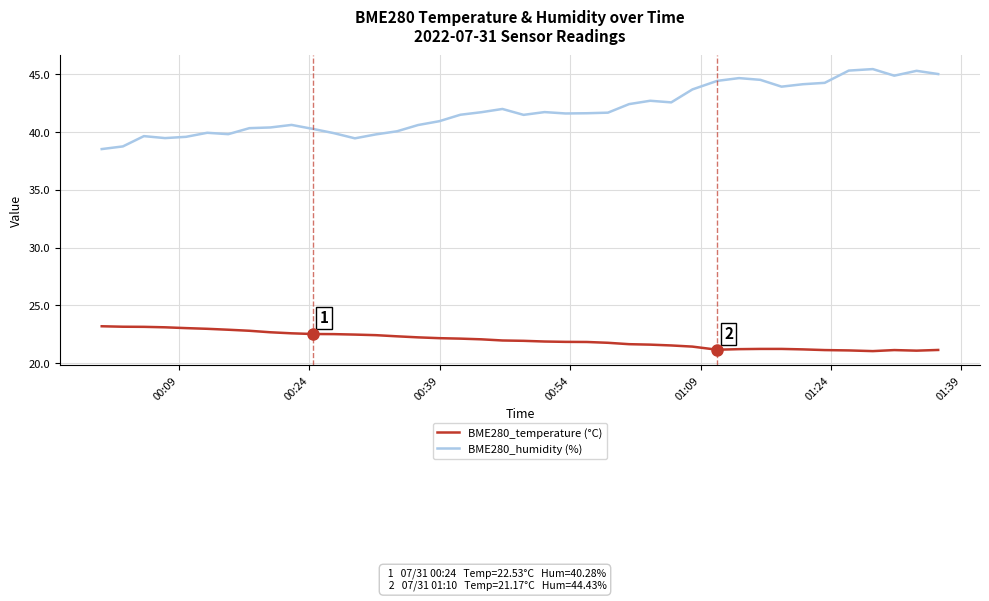

What are all the series names shown in the legend?

BME280_temperature (°C), BME280_humidity (%)